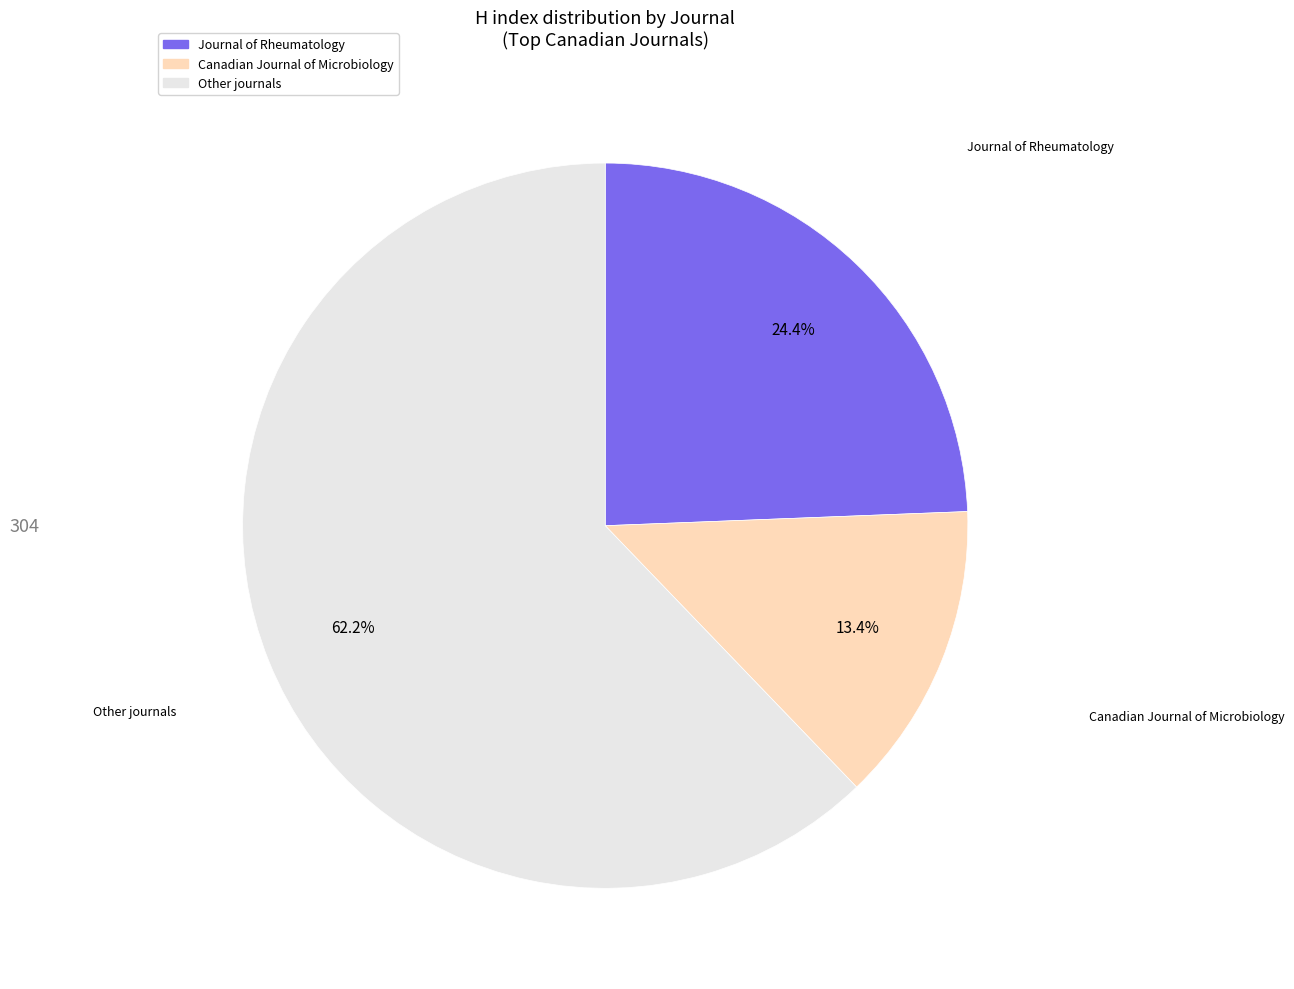

Does any single category account for the majority?

Yes